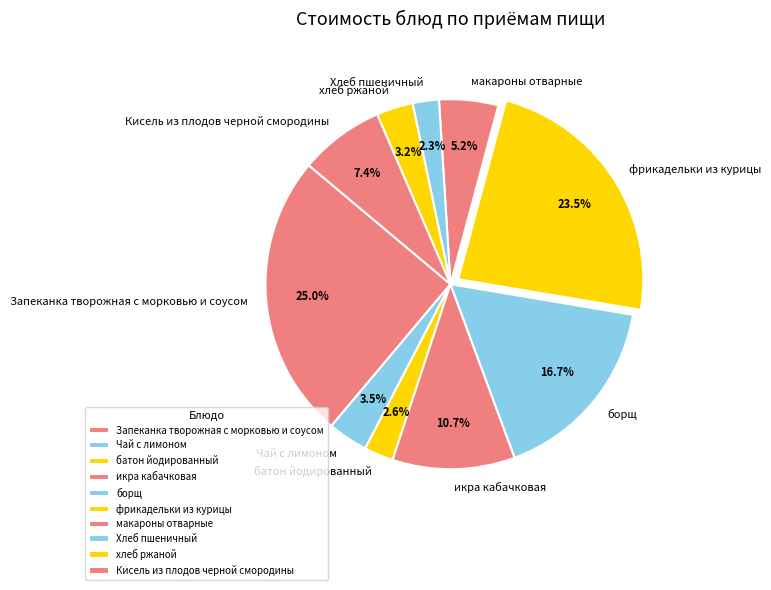

The фрикадельки из курицы slice represents 16% of the pie. True or false?

False